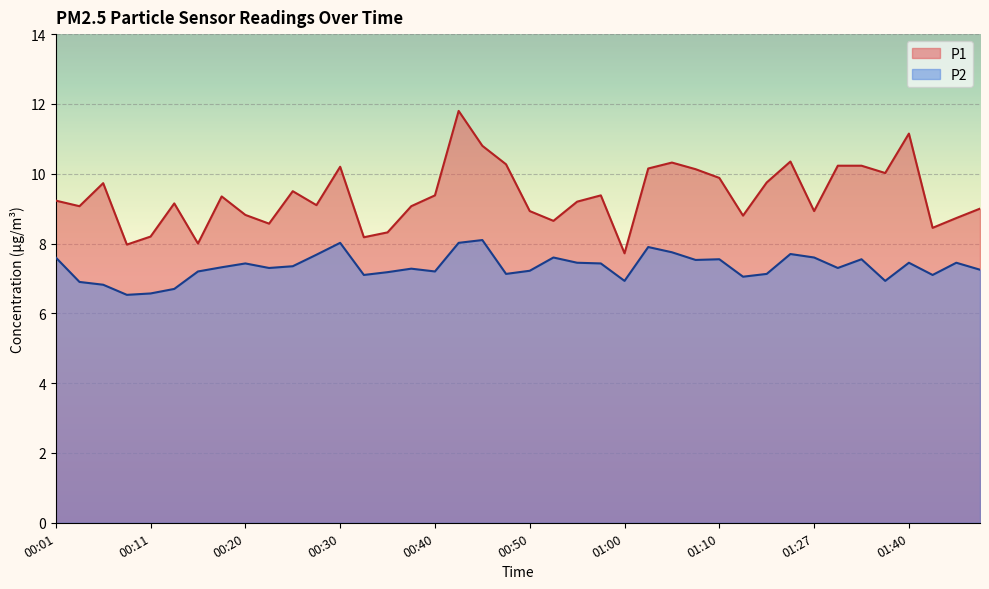

What is the average value of the P1 series?

9.4